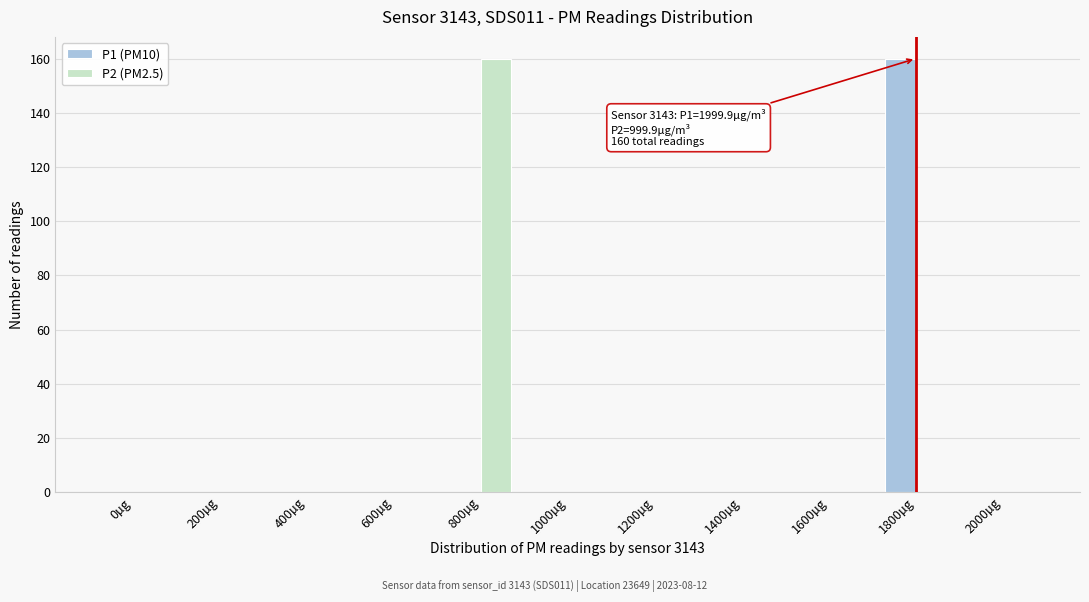

Reading right to left, what are all the values shown in this chart?

P1 (PM10): 2000µg=0	1800µg=160	1600µg=0	1400µg=0	1200µg=0	1000µg=0	800µg=0	600µg=0	400µg=0	200µg=0	0µg=0
P2 (PM2.5): 2000µg=0	1800µg=0	1600µg=0	1400µg=0	1200µg=0	1000µg=0	800µg=160	600µg=0	400µg=0	200µg=0	0µg=0